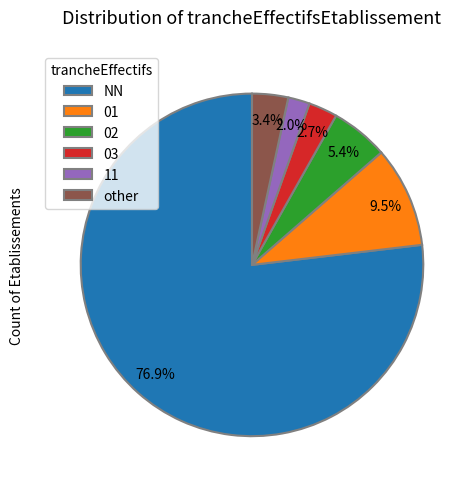

Rank the categories by value from highest to lowest.

NN, 01, 02, other, 03, 11